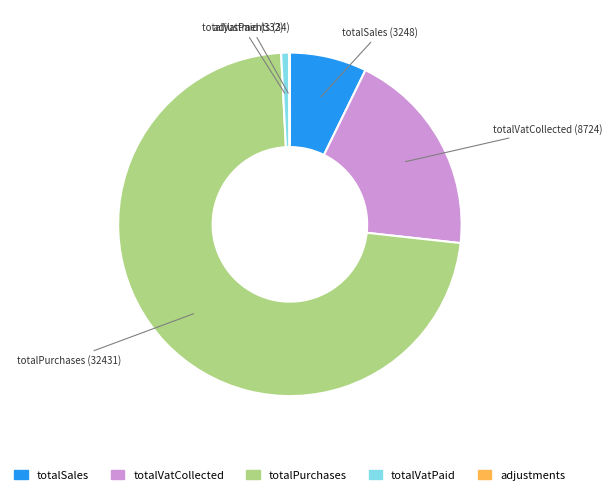

Is the sum of totalVatCollected and totalSales greater than half?

No